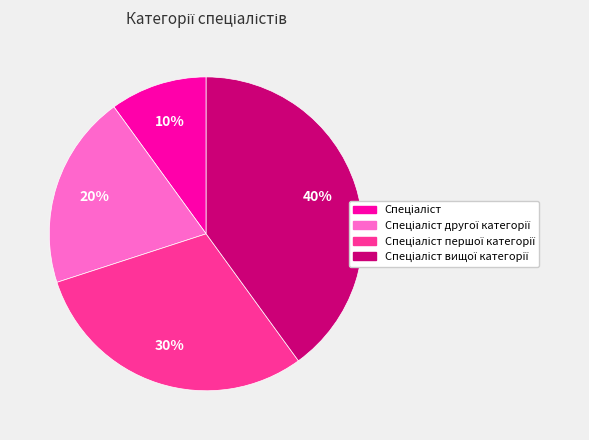

Count the number of slices in the pie.

4